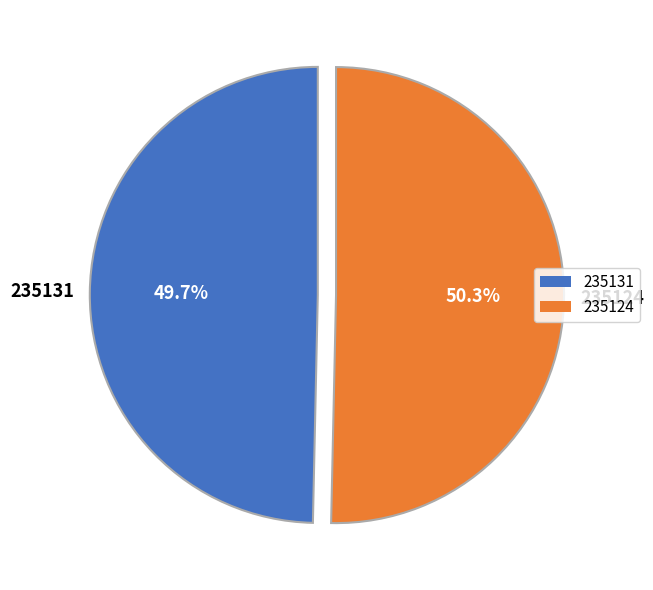

What is the smallest slice in the pie chart?

235131